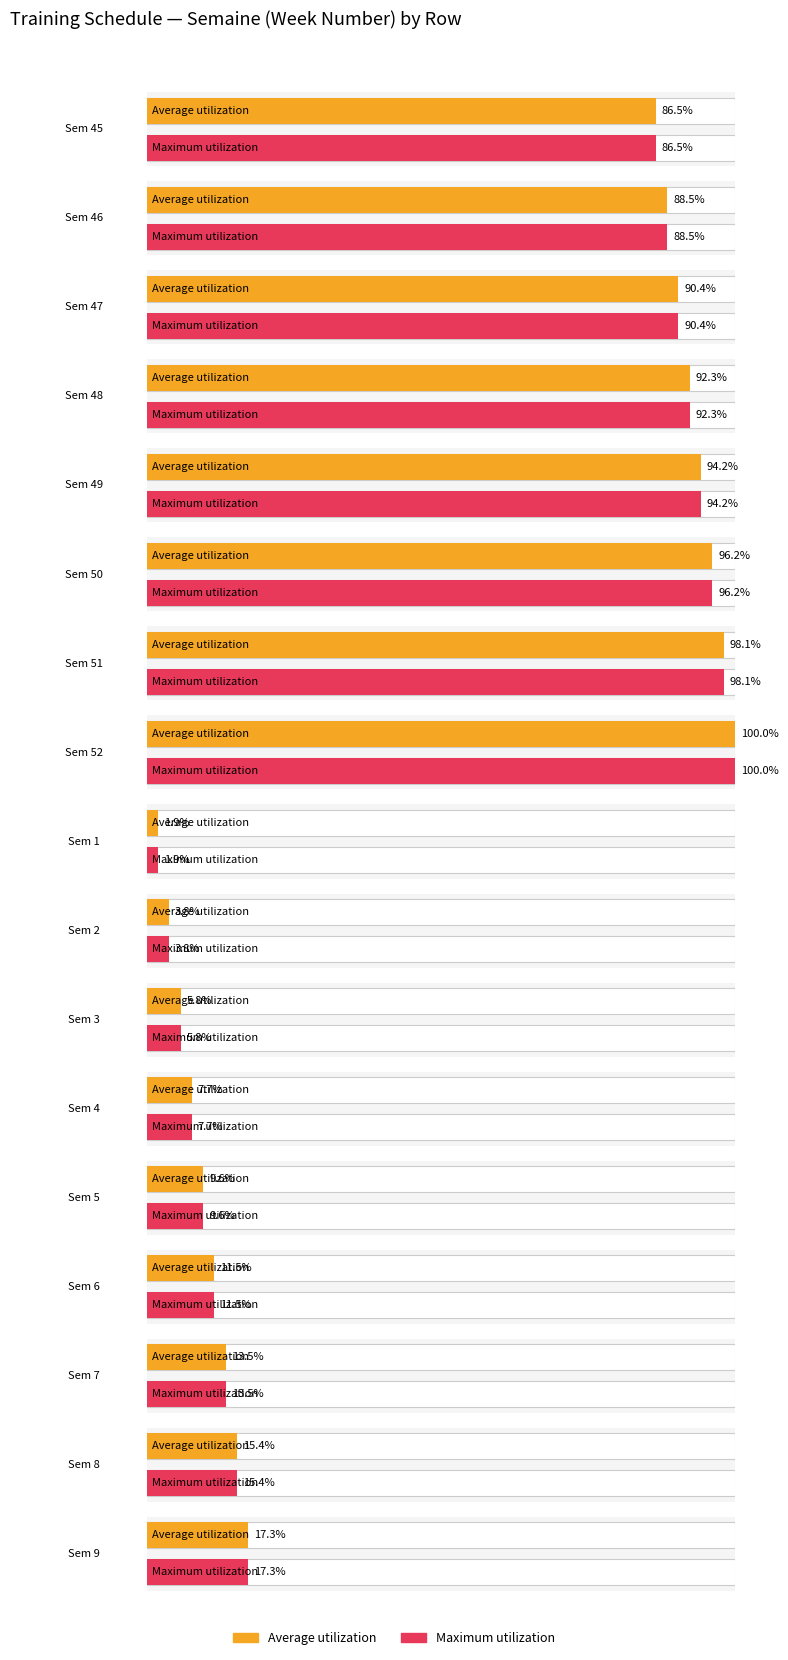

How many bars are there in total?

34